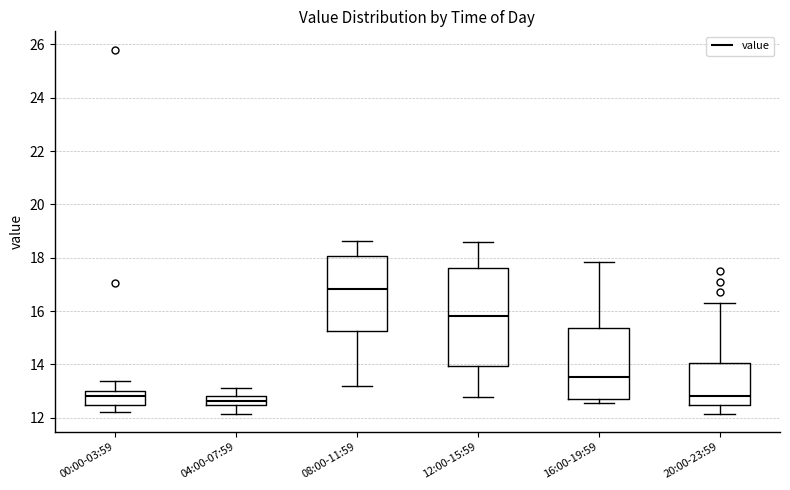

Reading left to right, transcribe this box plot: for each box, give where its median line is, the range the box spans, and where its two whiskers end, as read against the y-axis. The values are not printed on the chart, so give them approximately, as read against the axis.

00:00-03:59: median 12.8, box 12.4 to 13.0, whiskers 12.2 to 13.4
04:00-07:59: median 12.6, box 12.4 to 12.8, whiskers 12.2 to 13.2
08:00-11:59: median 16.8, box 15.2 to 18.0, whiskers 13.2 to 18.6
12:00-15:59: median 15.8, box 14.0 to 17.6, whiskers 12.8 to 18.6
16:00-19:59: median 13.6, box 12.6 to 15.4, whiskers 12.6 (just below the box's lower edge) to 17.8
20:00-23:59: median 12.8, box 12.4 to 14.0, whiskers 12.2 to 16.4